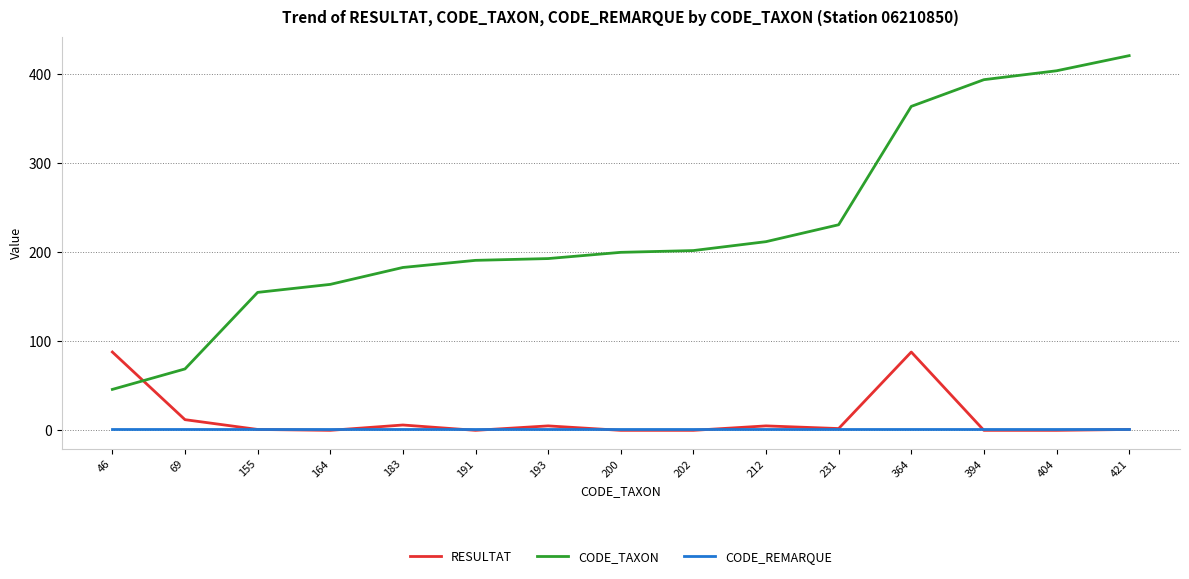

How many lines are shown in the chart?

3